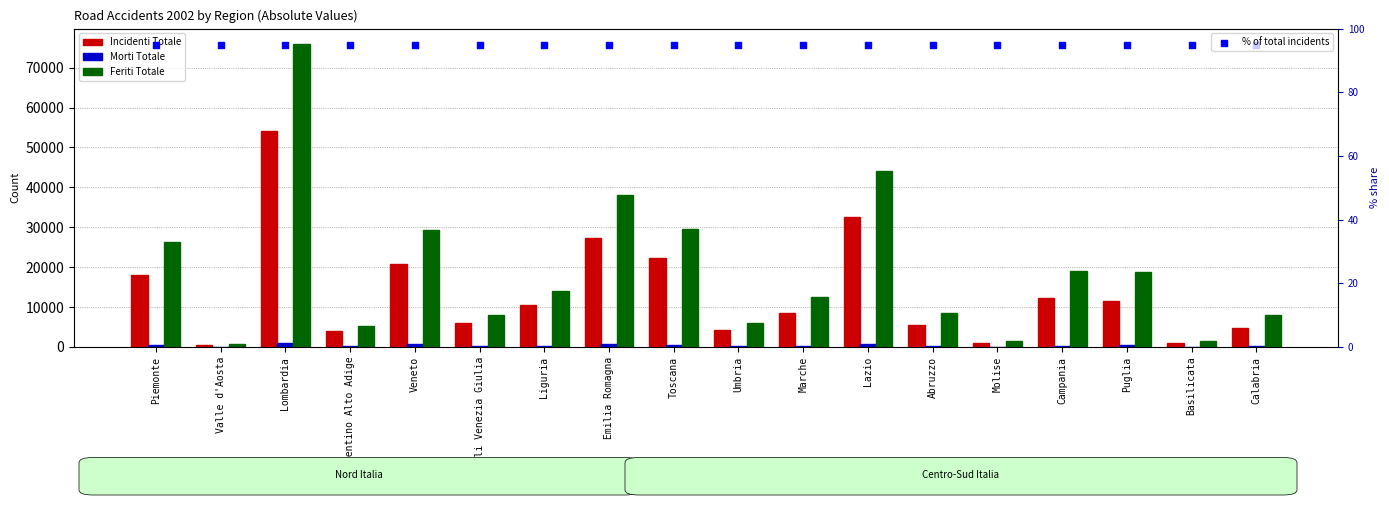

What are all the series names shown in the legend?

Incidenti Totale, Morti Totale, Feriti Totale, % of total incidents